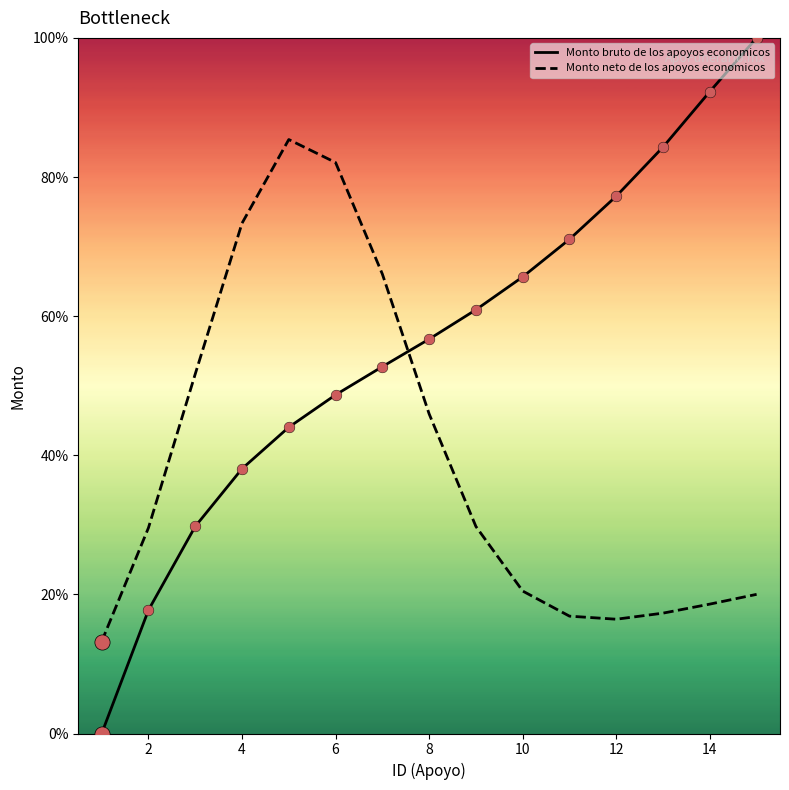

What are all the series names shown in the legend?

Monto bruto de los apoyos economicos, Monto neto de los apoyos economicos